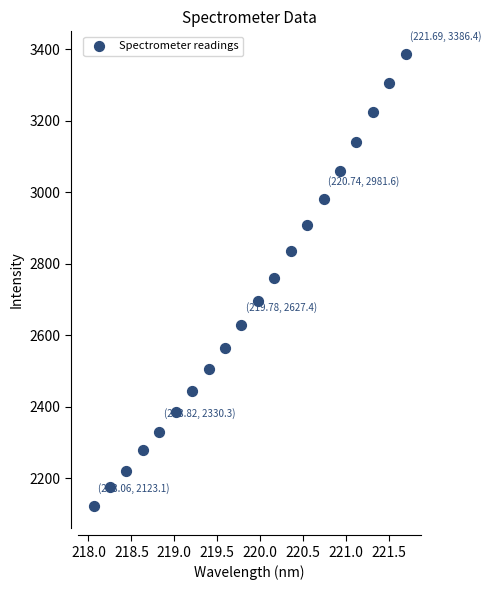

What is the range of Y values (max minus min)?

1263.4